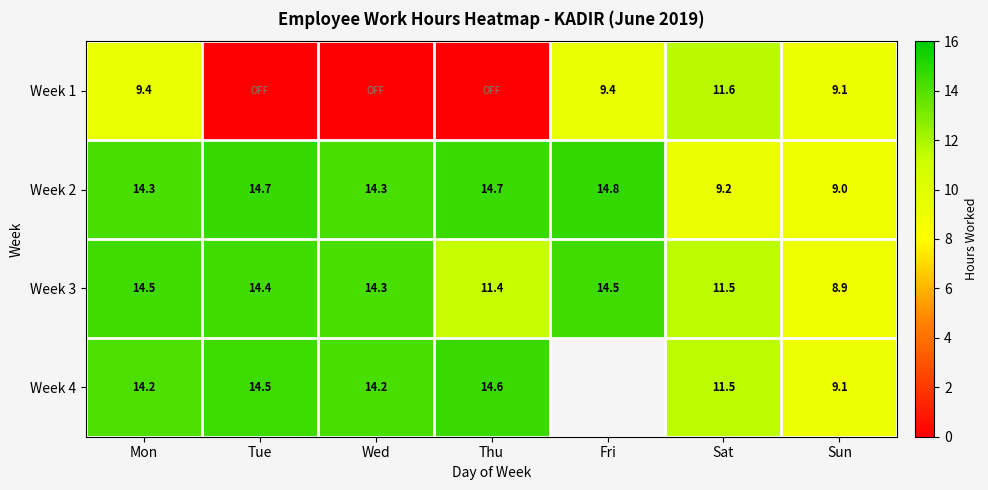

Between Thu and Sat, which is larger?

Sat